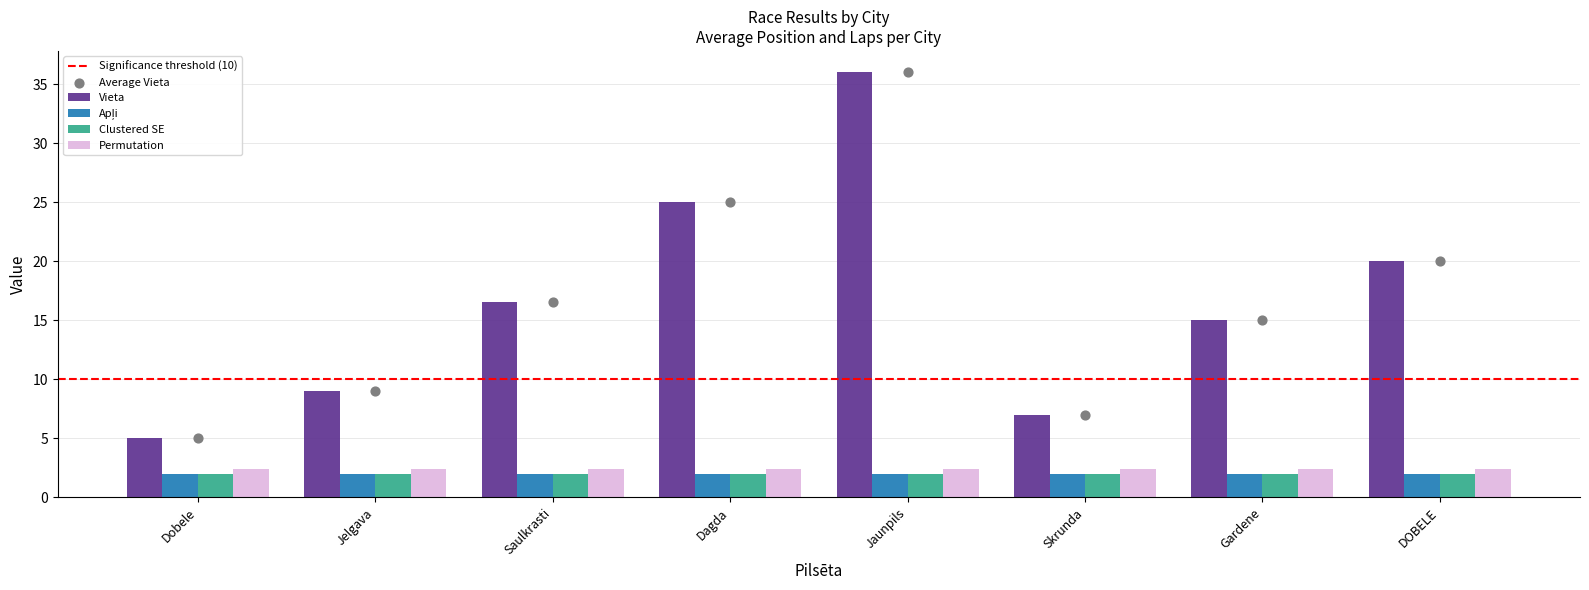

What is the change in value from Dobele to Saulkrasti?

+11.5